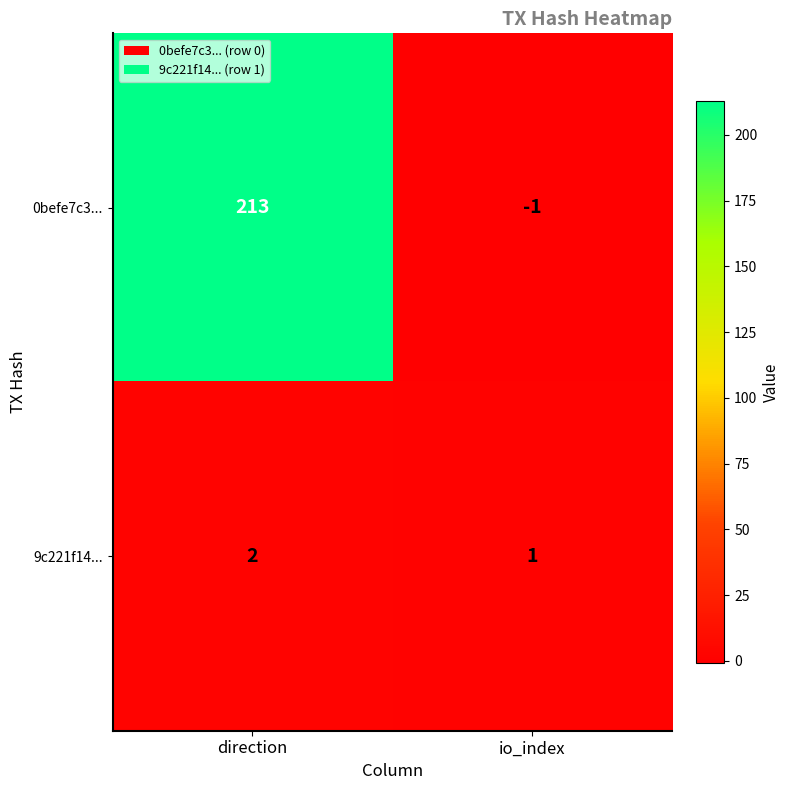

Rank the series by their average value, from highest to lowest.

0befe7c3..., 9c221f14...